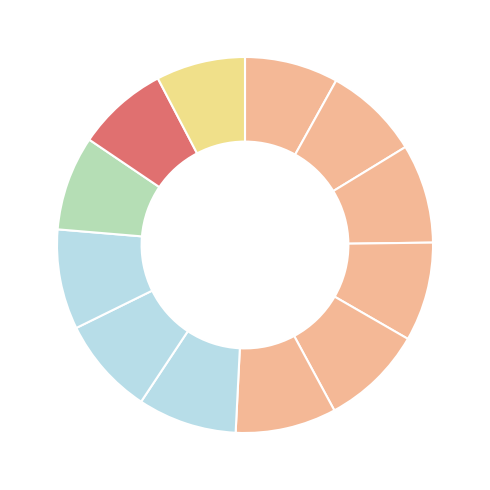

Which category has the biggest portion of the pie?

16:00